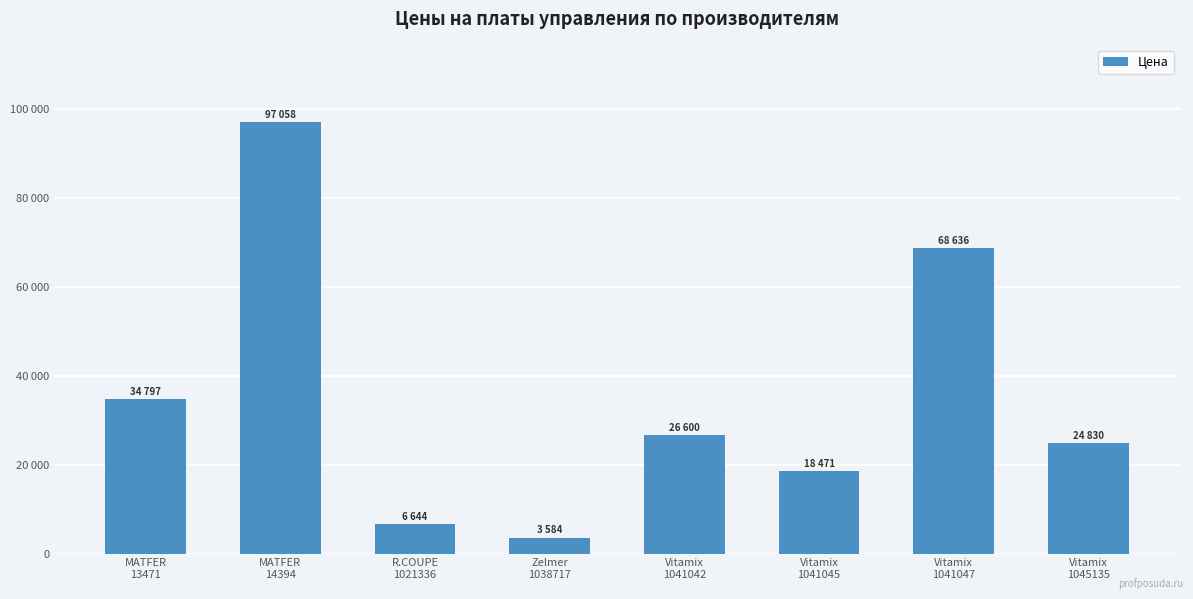

What is the smallest value displayed?

3584